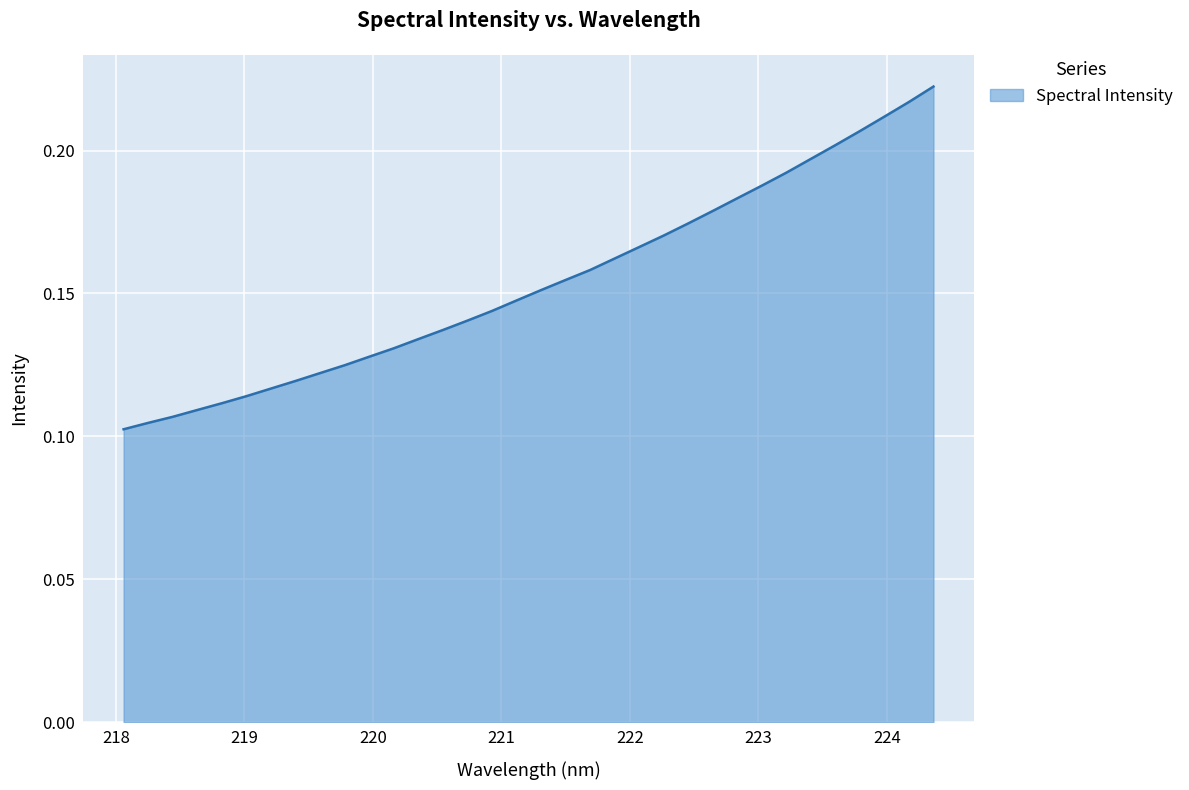

True or false: the data has more than 0 interior local peaks.

False